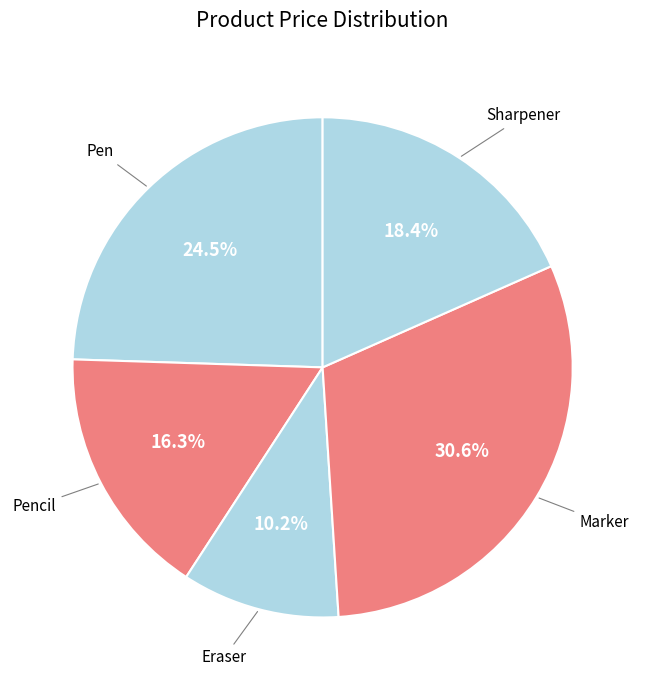

To the nearest percent, what is the difference between the Pen and Marker slice percentages?

6%